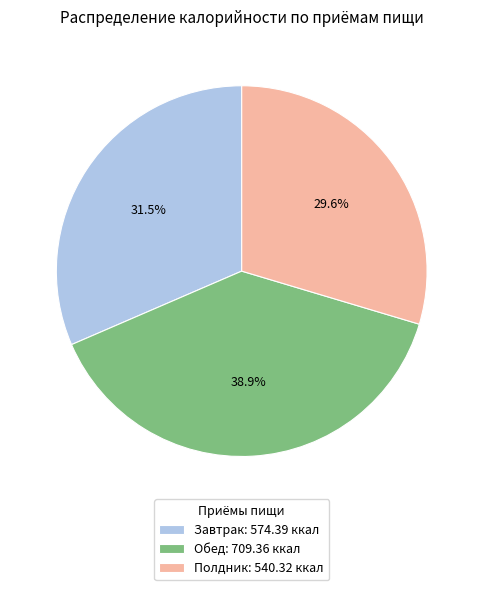

True or false: Полдник accounts for 30% of the total.

True